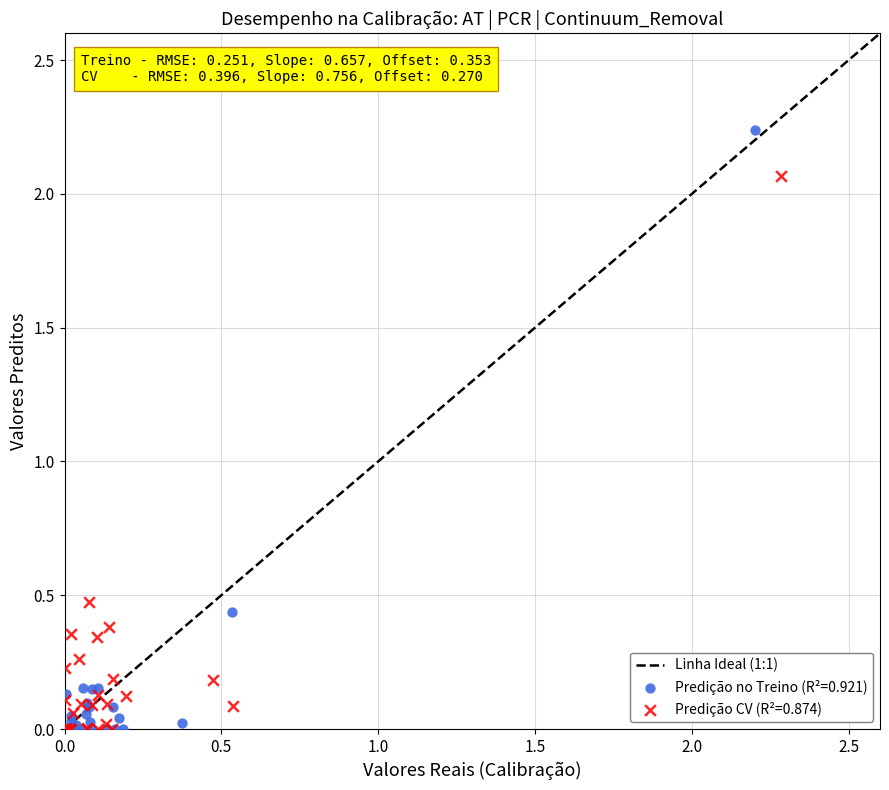

Which series has the largest Y range (max minus min)?

Predição no Treino (R²=0.921)